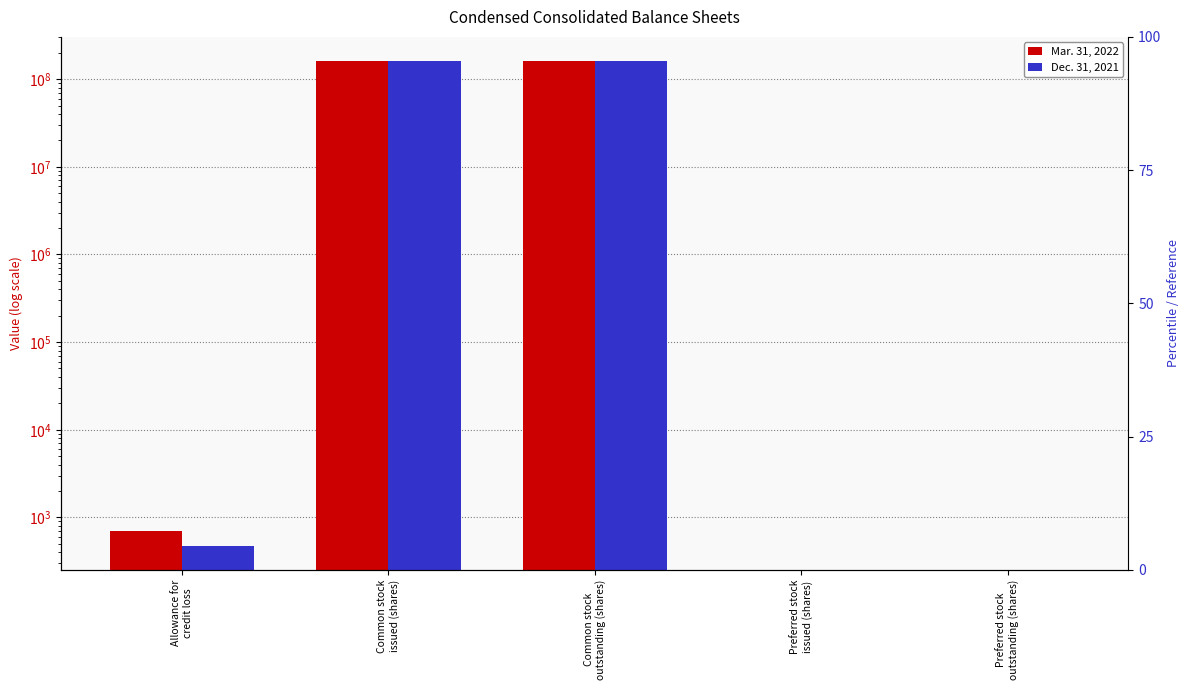

Which has a higher value, Common stock
issued (shares) or Common stock
outstanding (shares)?

Common stock
issued (shares)